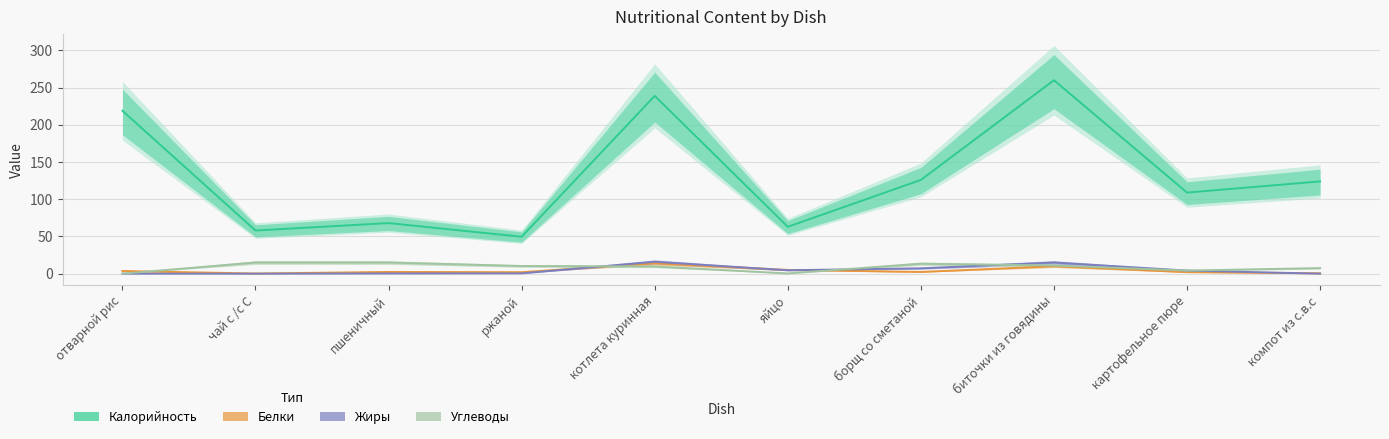

Which category has the highest value across all series?

биточки из говядины